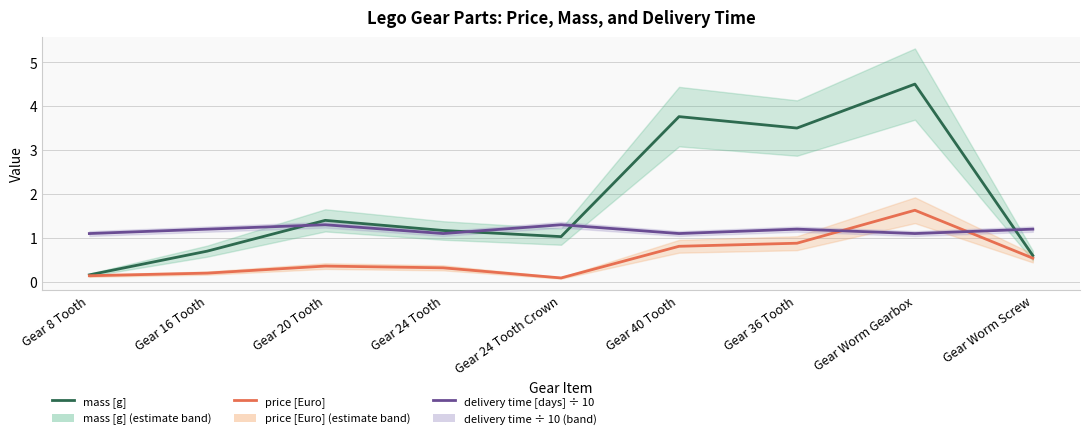

Reading left to right, transcribe all the data shown in this chart.

mass [g]: Gear 8 Tooth=0.2	Gear 16 Tooth=0.7	Gear 20 Tooth=1.4	Gear 24 Tooth=1.2	Gear 24 Tooth Crown=1.0	Gear 40 Tooth=3.8	Gear 36 Tooth=3.5	Gear Worm Gearbox=4.5	Gear Worm Screw=0.6
price [Euro]: Gear 8 Tooth=0.1	Gear 16 Tooth=0.2	Gear 20 Tooth=0.4	Gear 24 Tooth=0.3	Gear 24 Tooth Crown=0.1	Gear 40 Tooth=0.8	Gear 36 Tooth=0.9	Gear Worm Gearbox=1.6	Gear Worm Screw=0.5
delivery time [days] ÷ 10: Gear 8 Tooth=1.1	Gear 16 Tooth=1.2	Gear 20 Tooth=1.3	Gear 24 Tooth=1.1	Gear 24 Tooth Crown=1.3	Gear 40 Tooth=1.1	Gear 36 Tooth=1.2	Gear Worm Gearbox=1.1	Gear Worm Screw=1.2